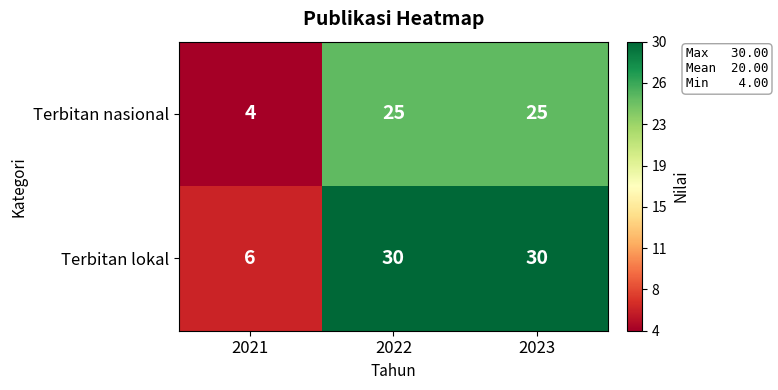

Is it true that Terbitan lokal equals 2 at 2021?

False